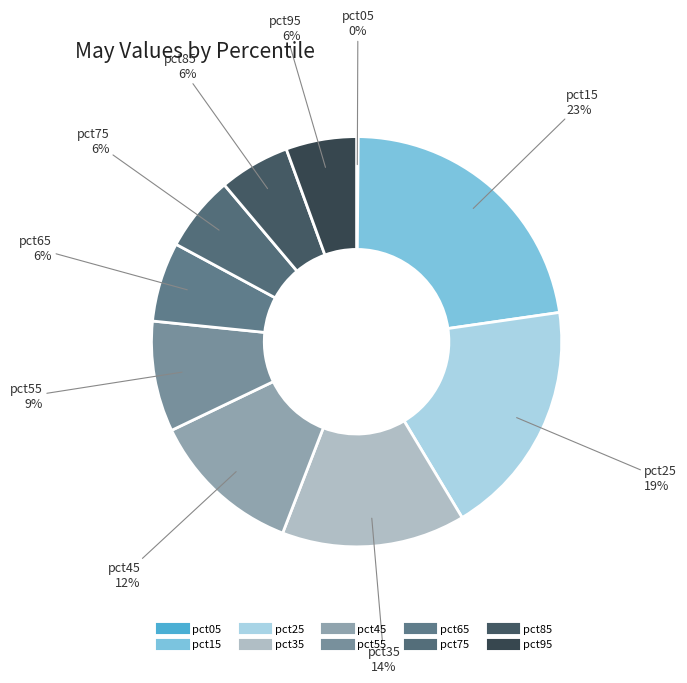

Does pct85 represent more than half of the total?

No